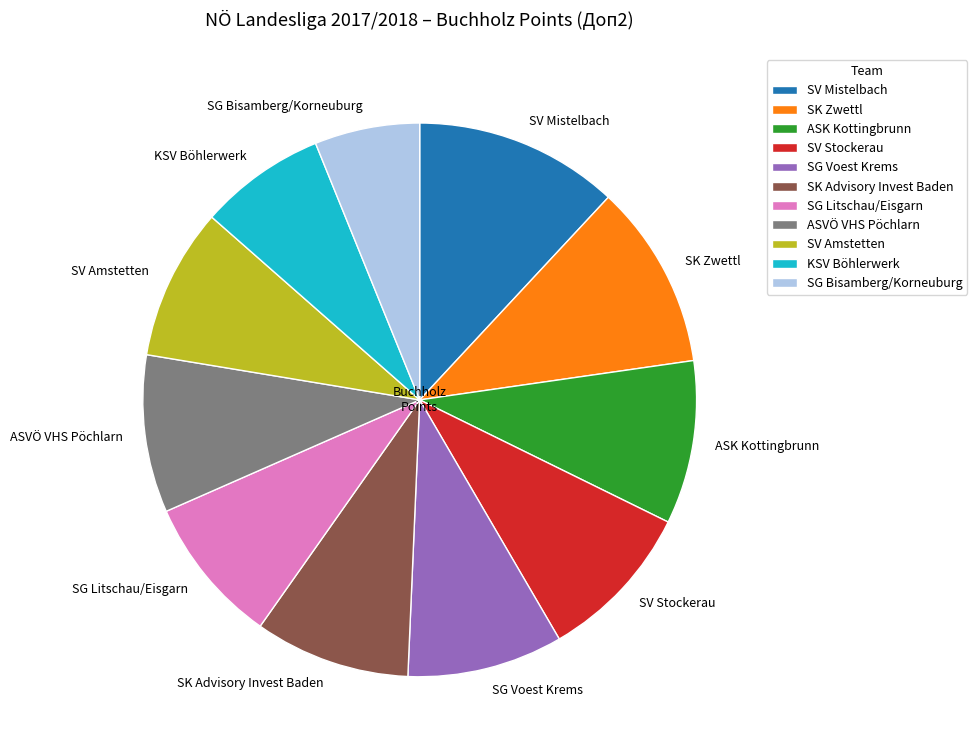

Count the number of slices in the pie.

11